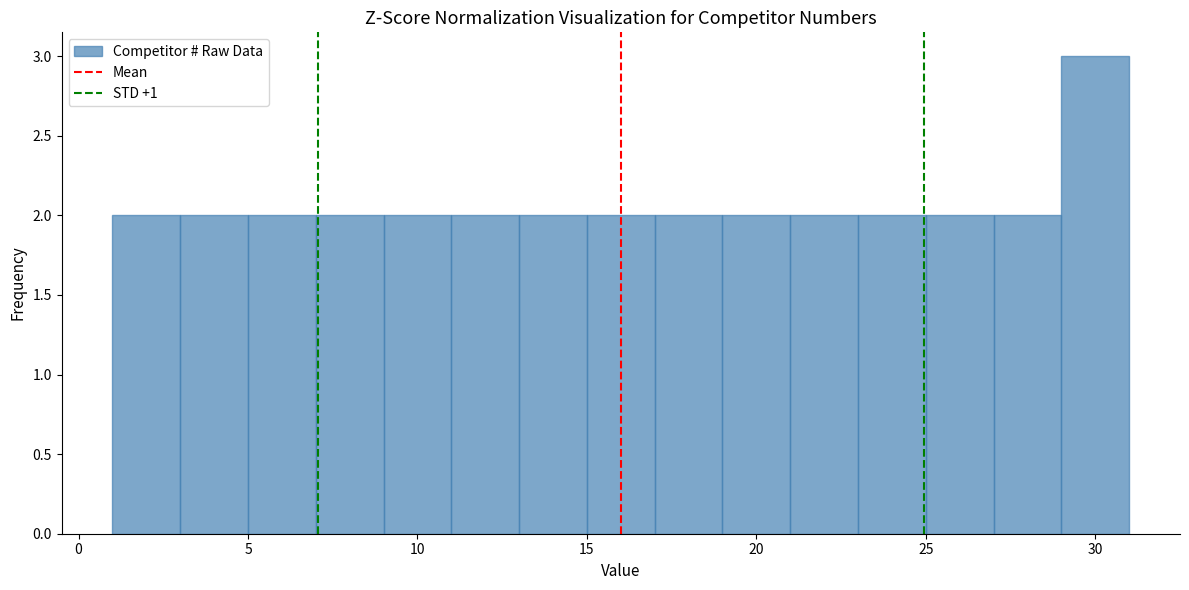

Reading left to right, list every bar in this chart as the range it spans on the x-axis followed by its height. The values are not printed on the chart, so give them approximately, as read against the axis.

1 to 3: 2
3 to 5: 2
5 to 7: 2
7 to 9: 2
9 to 11: 2
11 to 13: 2
13 to 15: 2
15 to 17: 2
17 to 19: 2
19 to 21: 2
21 to 23: 2
23 to 25: 2
25 to 27: 2
27 to 29: 2
29 to 31: 3